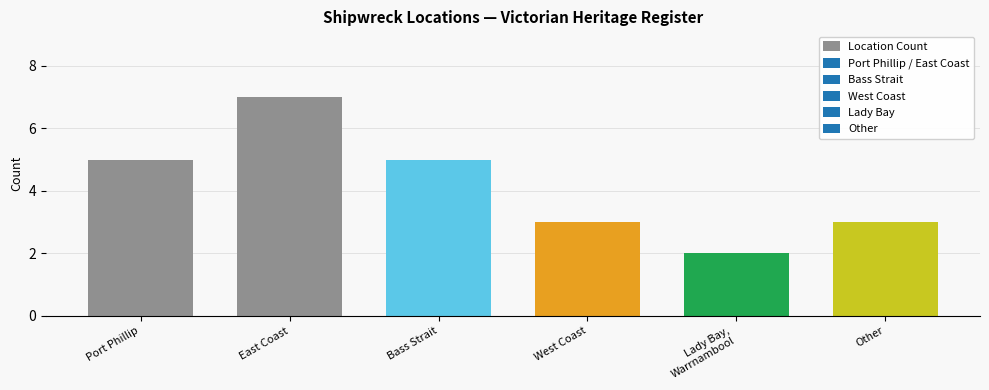

What is the approximate value at Bass Strait?

5